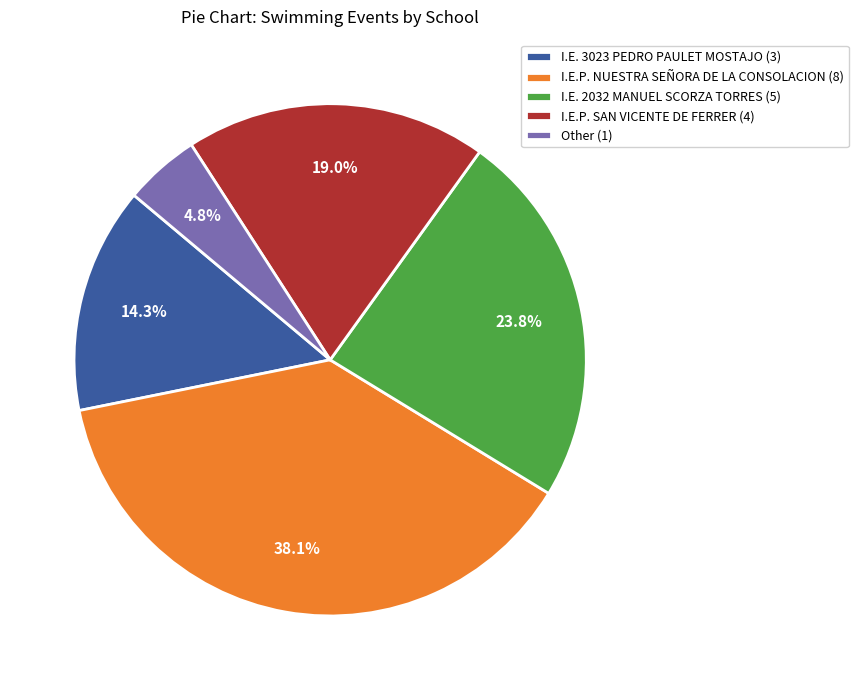

What is the ratio of the value at I.E. 2032 MANUEL SCORZA TORRES to the value at I.E.P. SAN VICENTE DE FERRER?

1.3